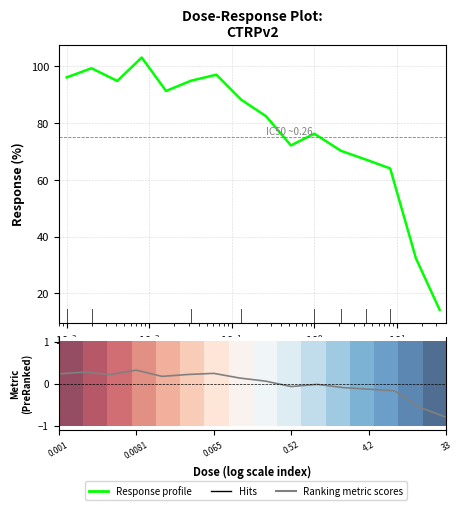

Which series has the widest spread of values?

Response profile